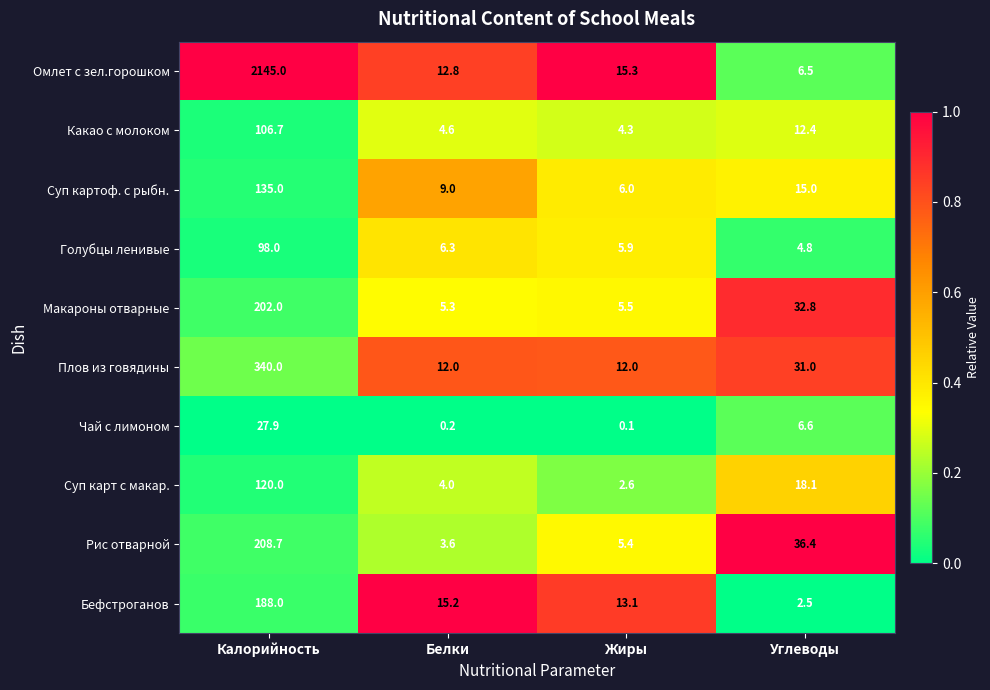

What is the difference between the Какао с молоком values at Углеводы and Калорийность?

94.3